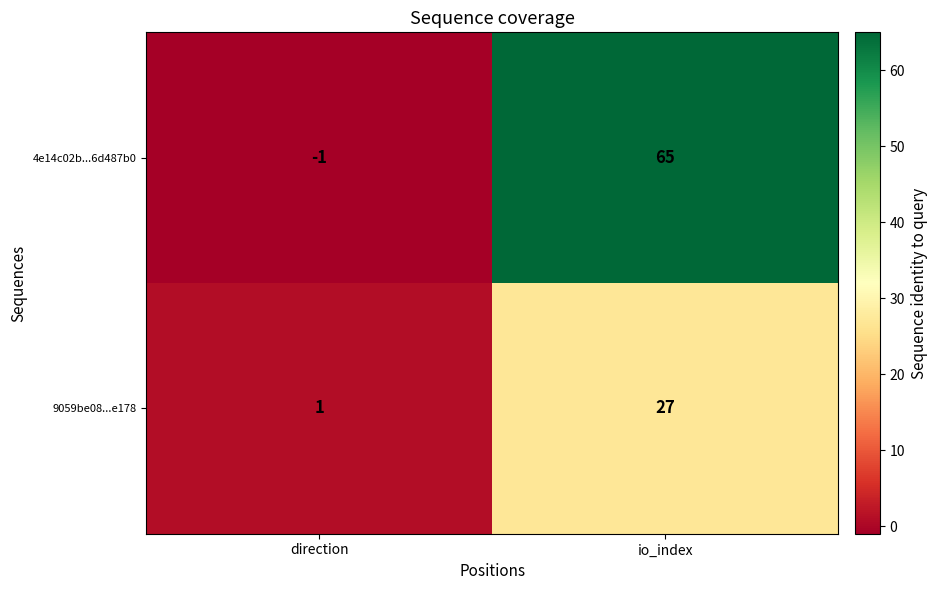

What is the maximum value shown in the chart?

65